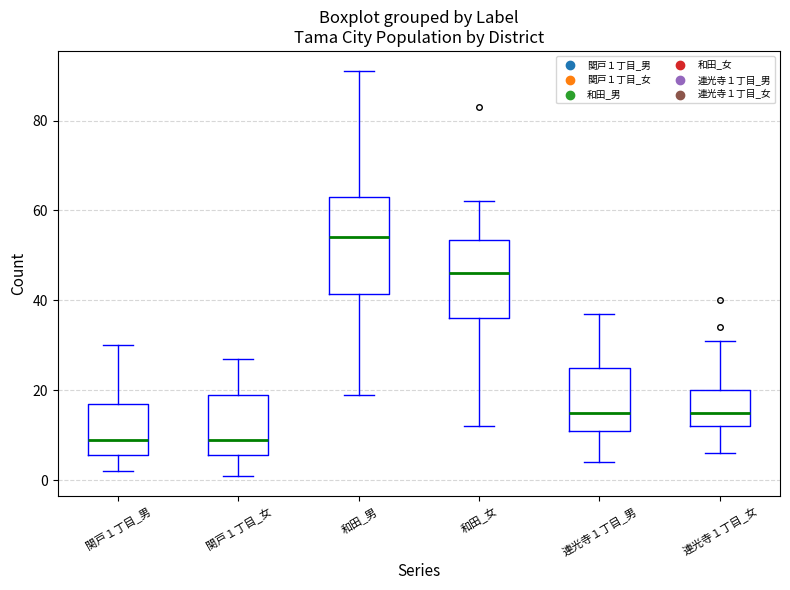

Which box's median line is the highest?

和田_男